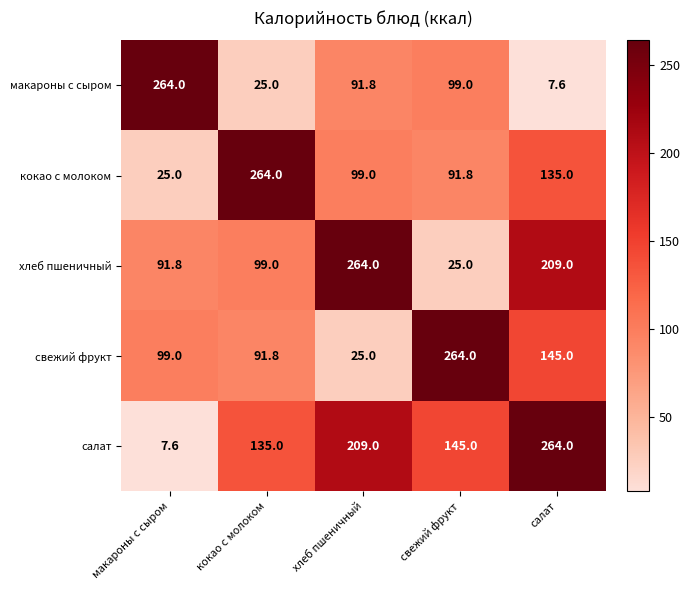

List the labels in order of макароны с сыром value, smallest first.

салат, кокао с молоком, хлеб пшеничный, свежий фрукт, макароны с сыром